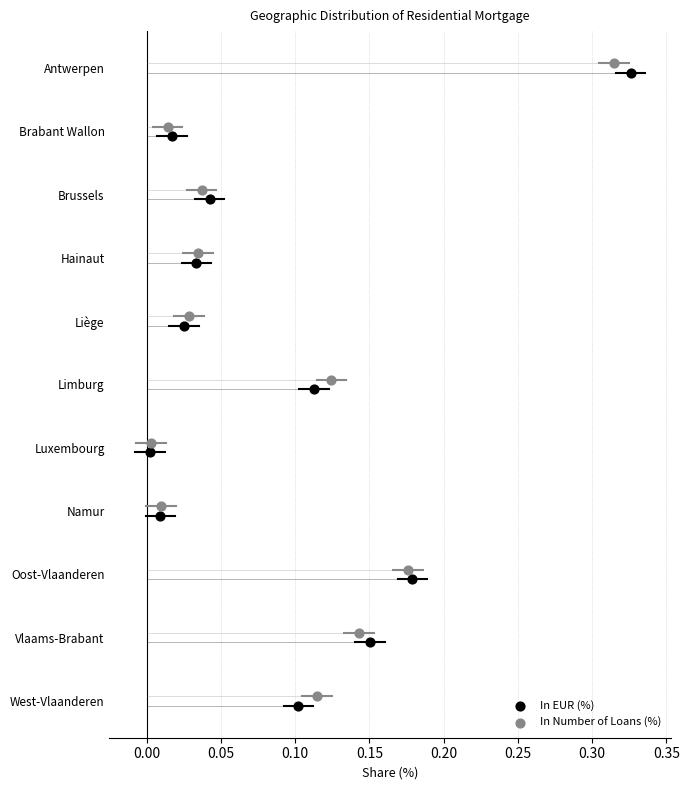

Which series reaches the minimum Y coordinate?

In Number of Loans (%)